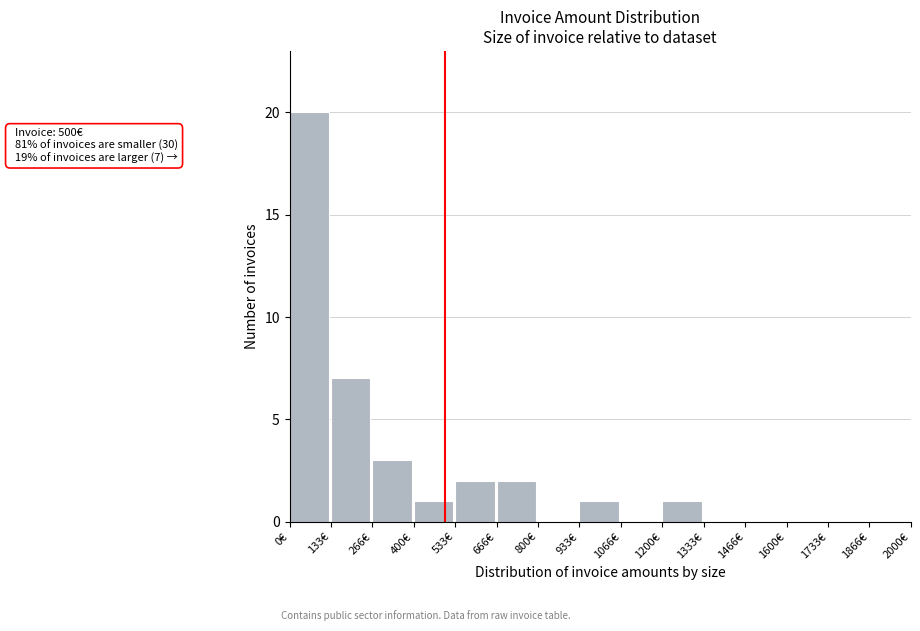

Over which range of the x-axis is the bar tallest?

0 to 140